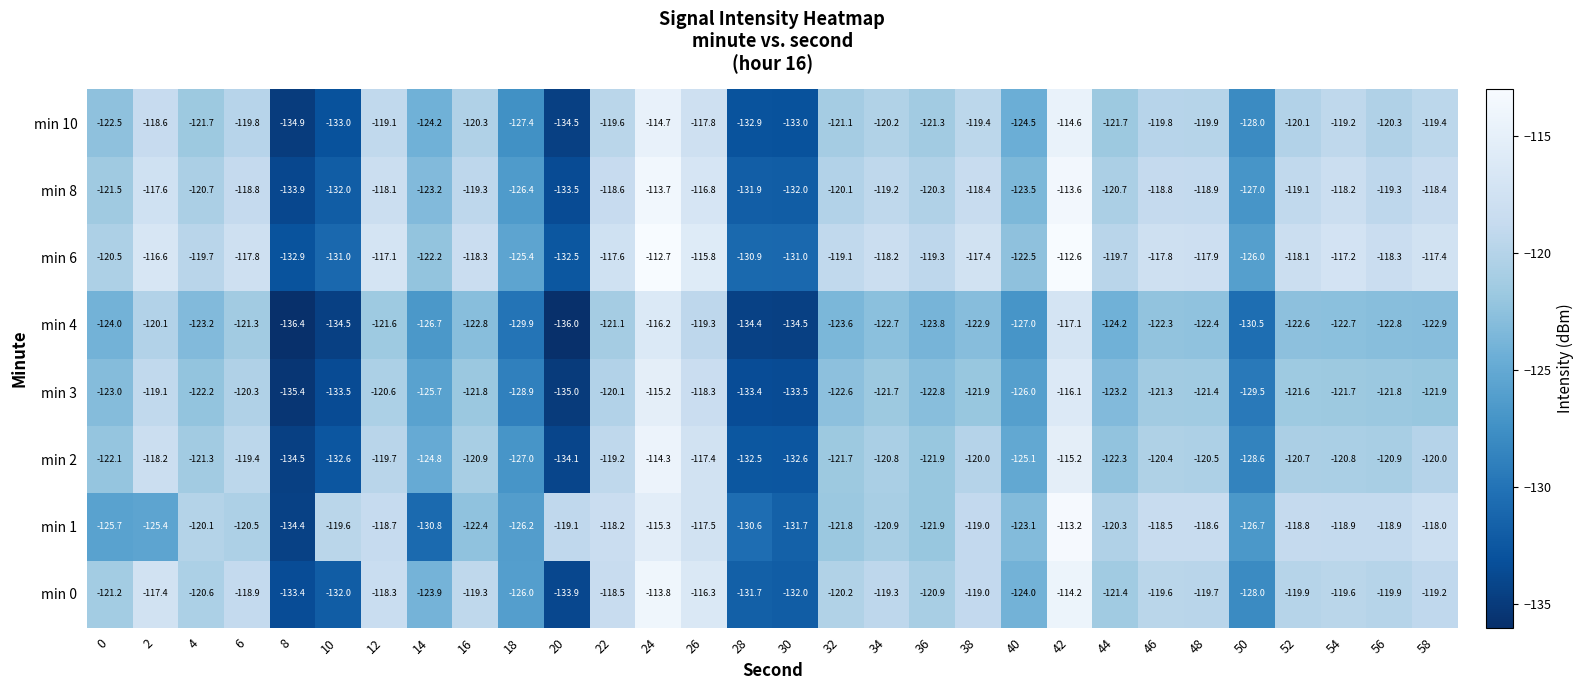

What is the sum of the min 1 values at 56 and 28?

-249.5